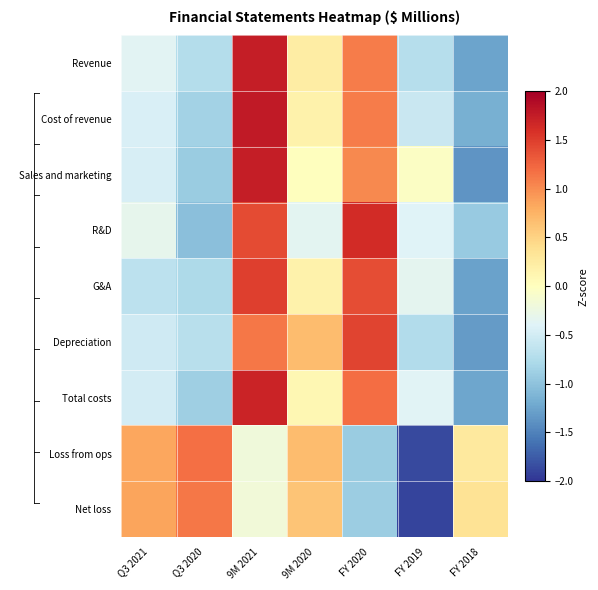

At which category does the chart reach its minimum across all series?

FY 2019